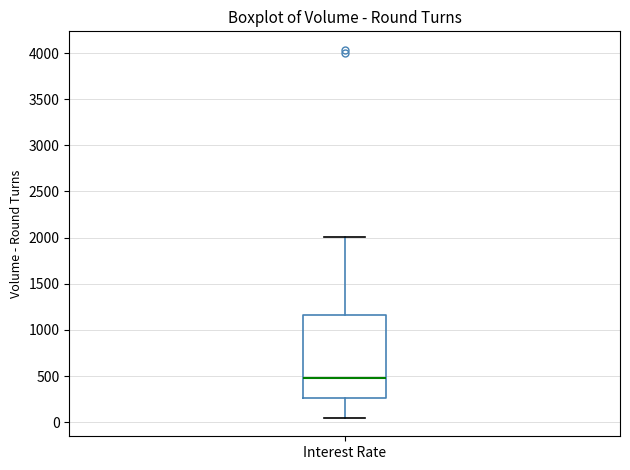

Read this box plot against the y-axis: the position of the median line, the range covered by the box, and the ends of both whiskers. The values are not printed on the chart, so give them approximately, as read against the axis.

median 500, box 250 to 1150, whiskers 50 to 2000